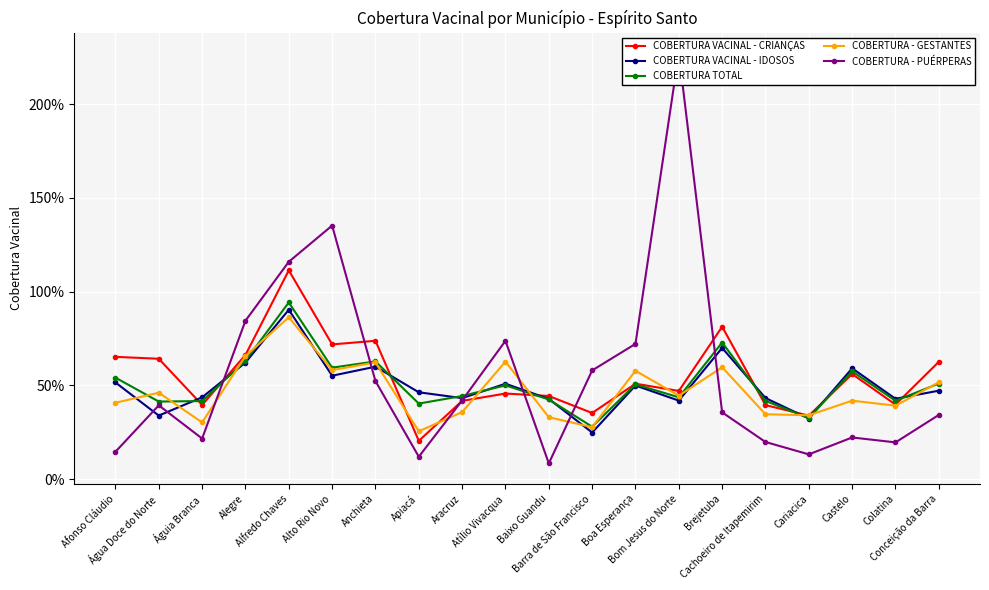

What is the label of the 7th point from the left?

Anchieta